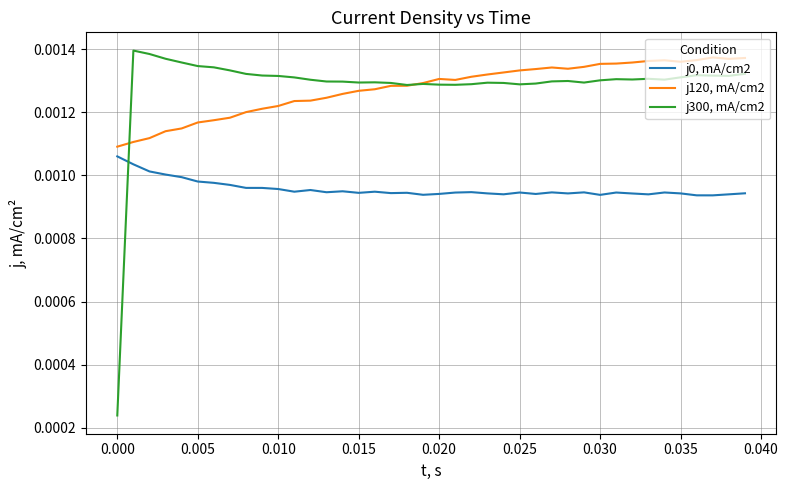

How many times do j0, mA/cm2 and j300, mA/cm2 cross each other?

1